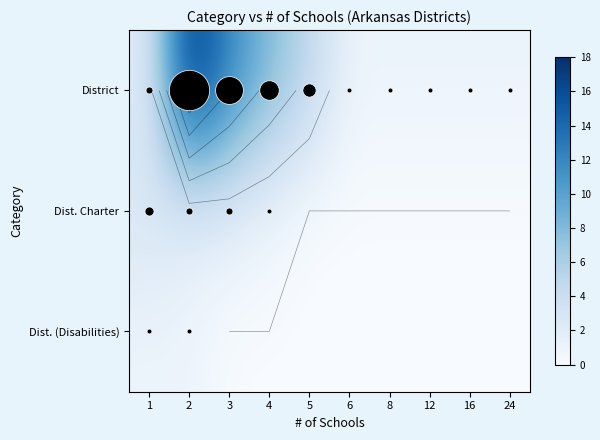

Rank the series by their maximum value, from lowest to highest.

Dist. (Disabilities), Dist. Charter, District